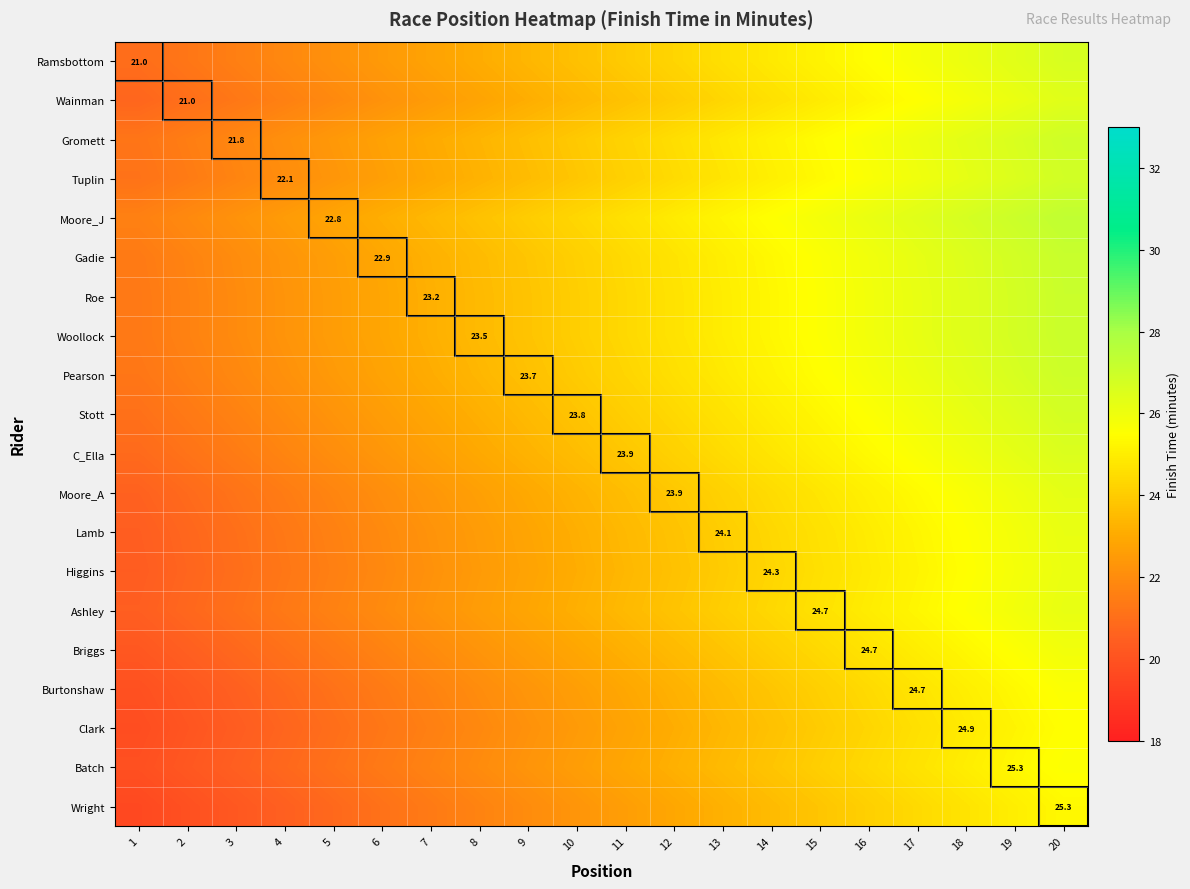

What is the maximum value shown in the chart?

27.3